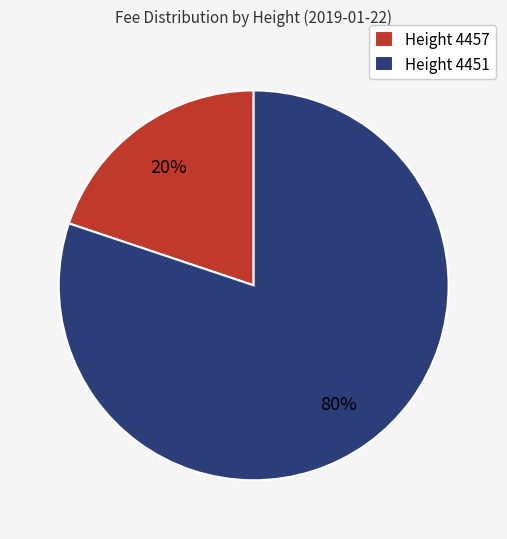

To the nearest percent, what is the difference between the Height 4457 and Height 4451 slice percentages?

60%